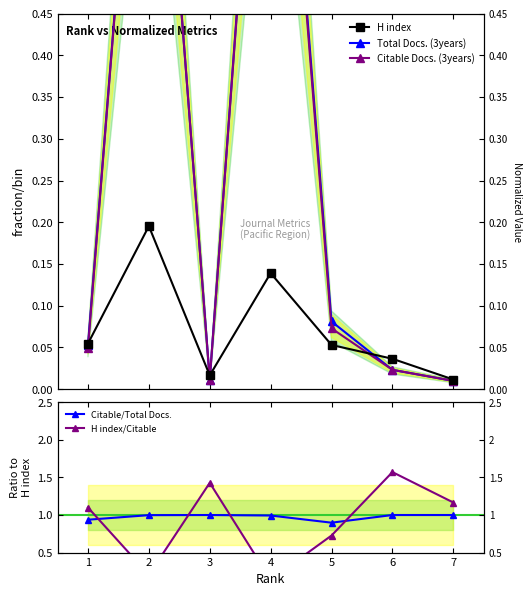

Between which two adjacent categories do Citable/Total Docs. and Total Docs. (3years) first intersect?

2 and 3